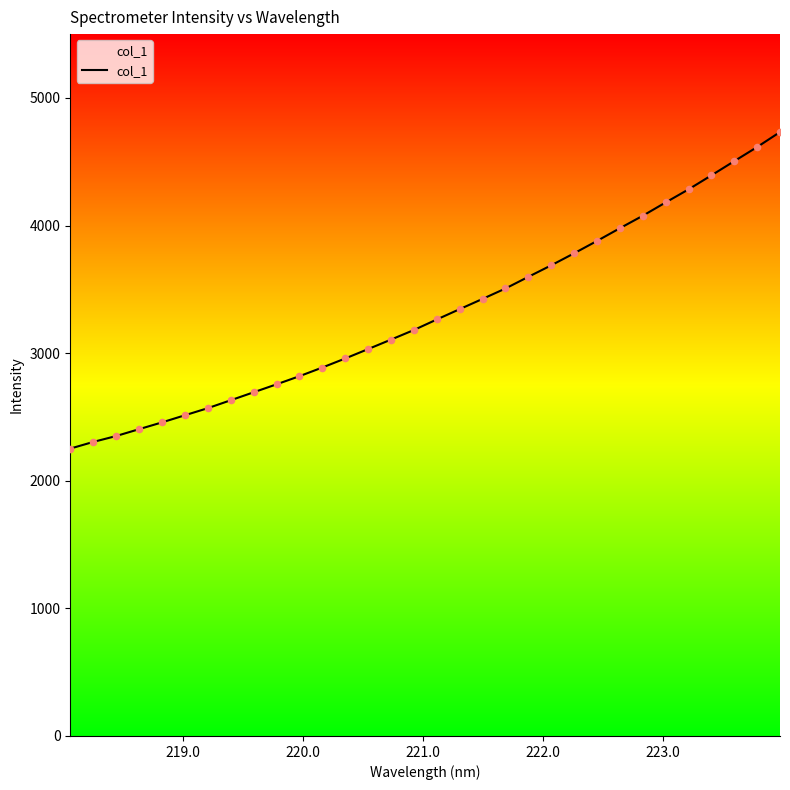

What is the maximum value shown in the chart?

4732.5